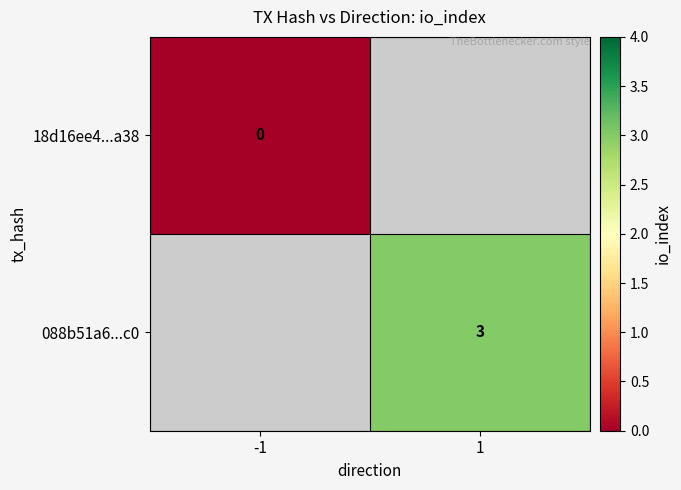

Is the value of 088b51a6...c0 at 1 greater than the value of 18d16ee4...a38 at -1?

Yes